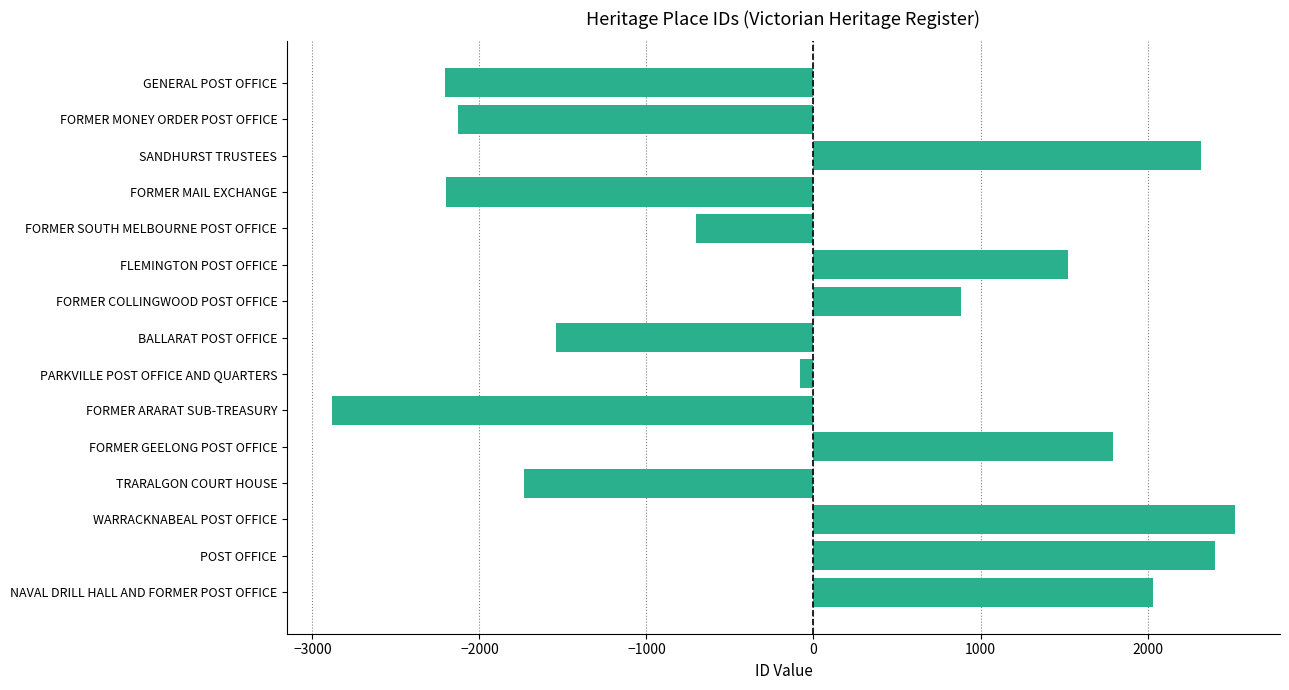

How many data points are above -78?

7